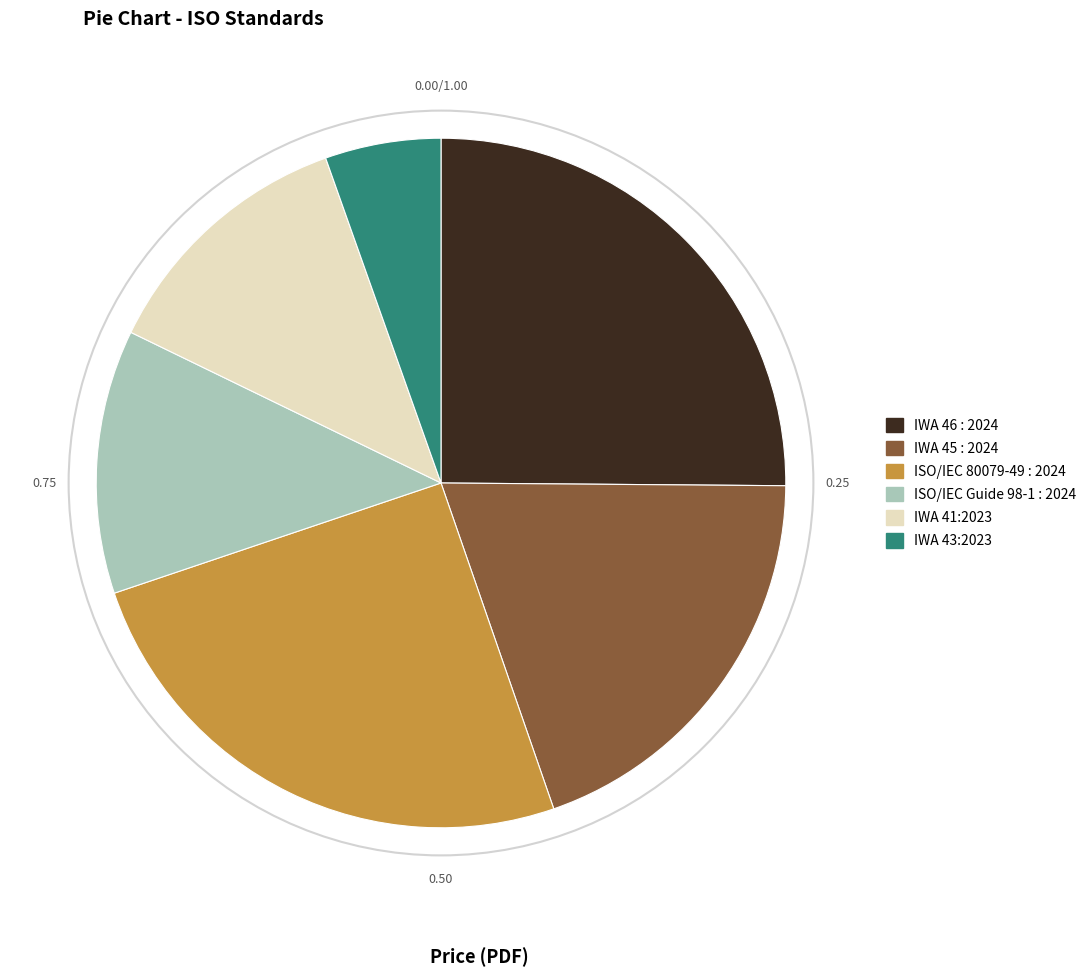

Do ISO/IEC Guide 98-1 : 2024 and IWA 46 : 2024 together represent more than half of the pie?

No